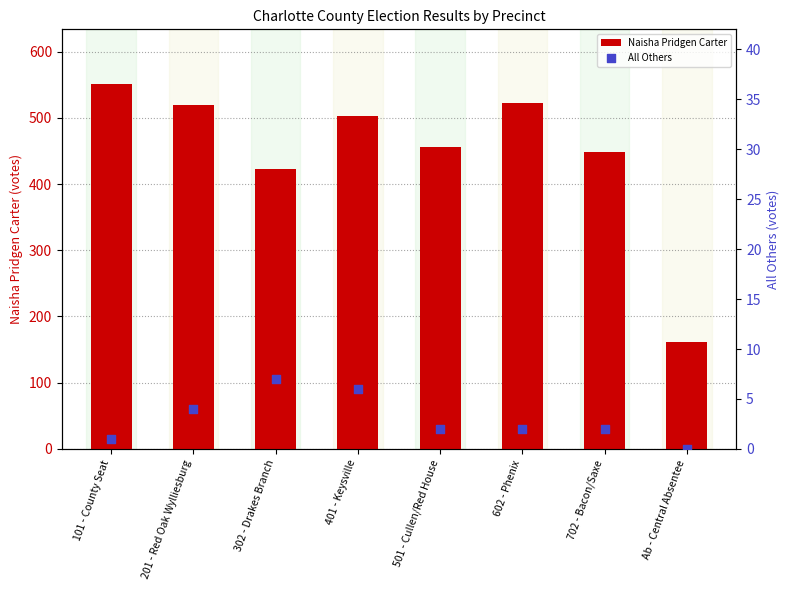

At how many categories does at least one series exceed 374?

7